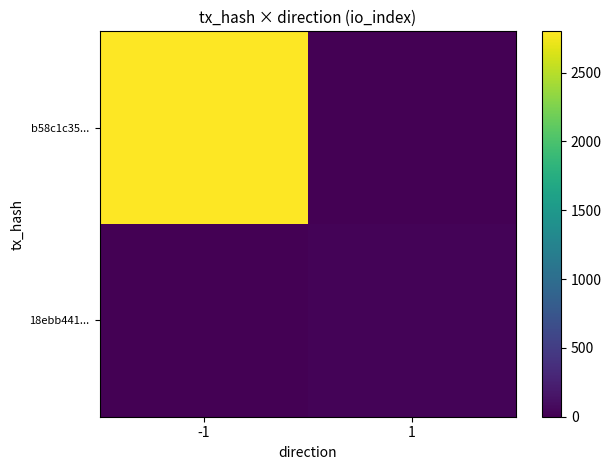

How many data points does each series have?

2